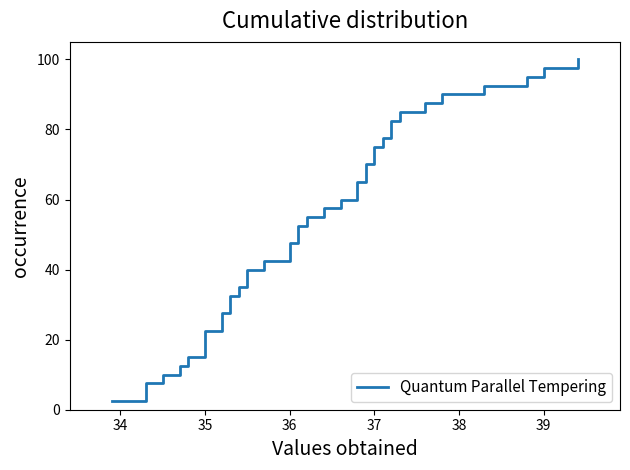

How many data points are above 52?

20